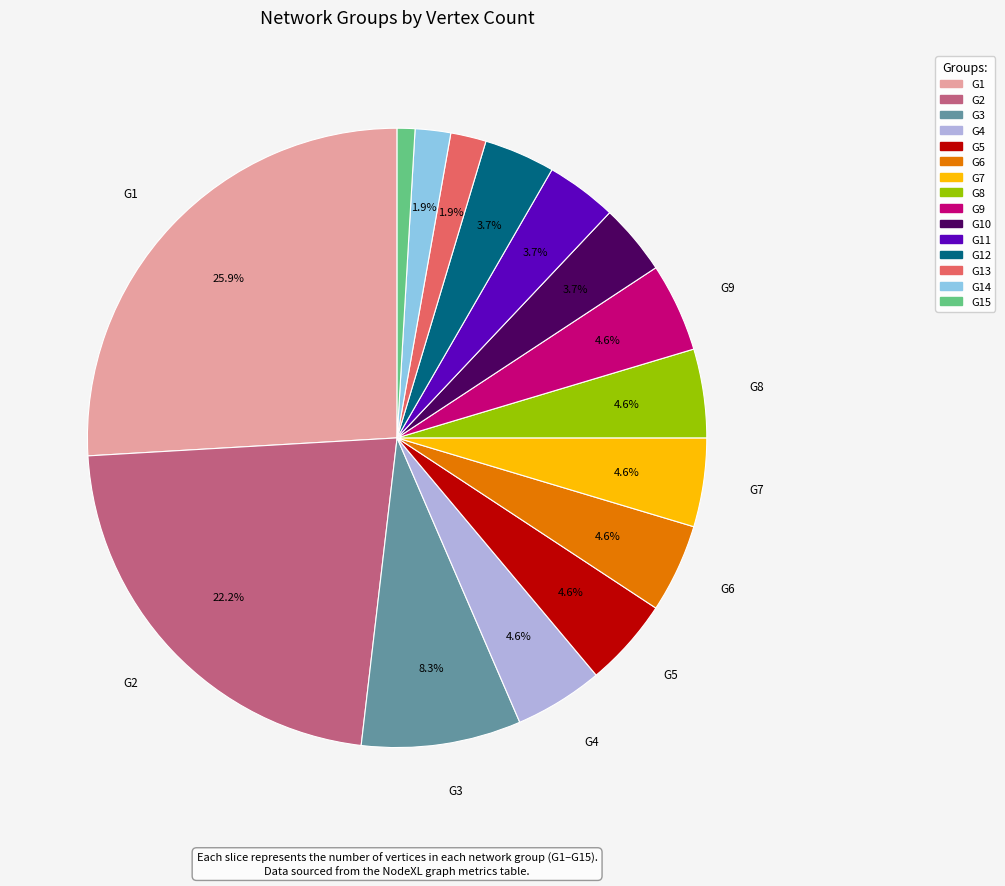

Does any single category account for the majority?

No